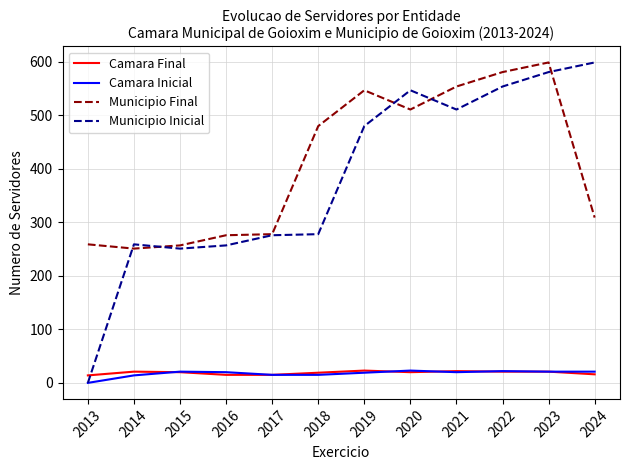

What is the approximate value of Municipio Inicial at 2017, to the nearest 50?

300